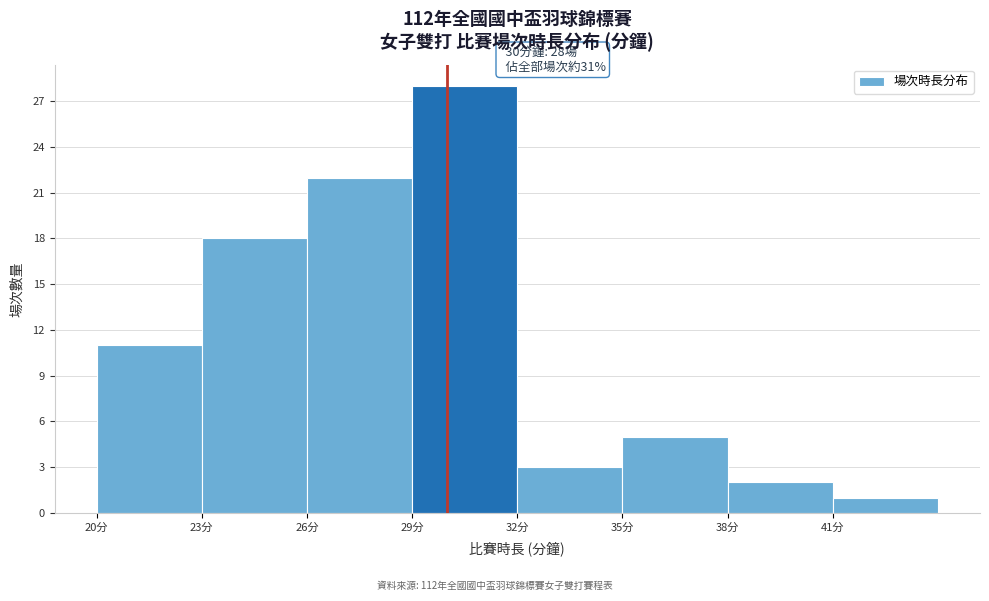

Which range on the x-axis has the tallest bar?

29 to 32